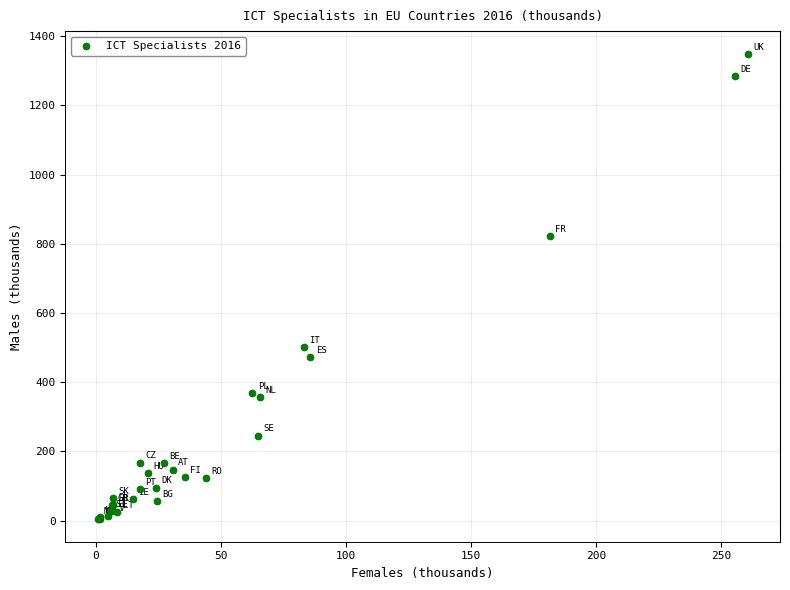

What Y value in the scatter plot is closest to 676?

822.3